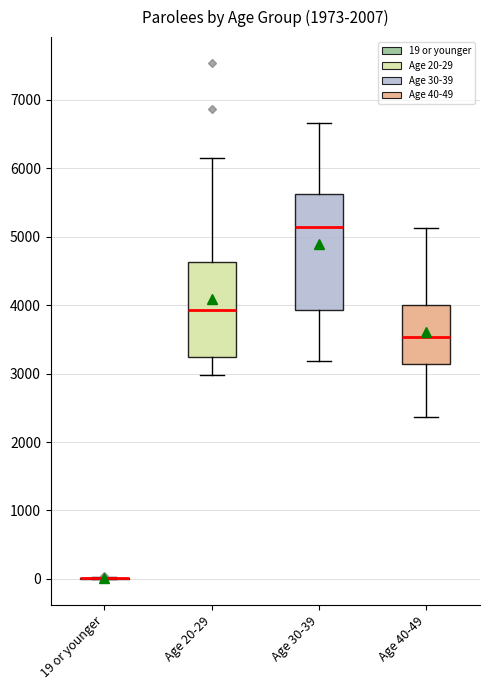

Reading left to right, transcribe this box plot: for each box, give where its median line is, the range the box spans, and where its two whiskers end, as read against the y-axis. The values are not printed on the chart, so give them approximately, as read against the axis.

19 or younger: box collapsed to a line at 0, whiskers 0 to 0
Age 20-29: median 3900, box 3200 to 4600, whiskers 3000 to 6200
Age 30-39: median 5100, box 3900 to 5600, whiskers 3200 to 6700
Age 40-49: median 3500, box 3100 to 4000, whiskers 2400 to 5100